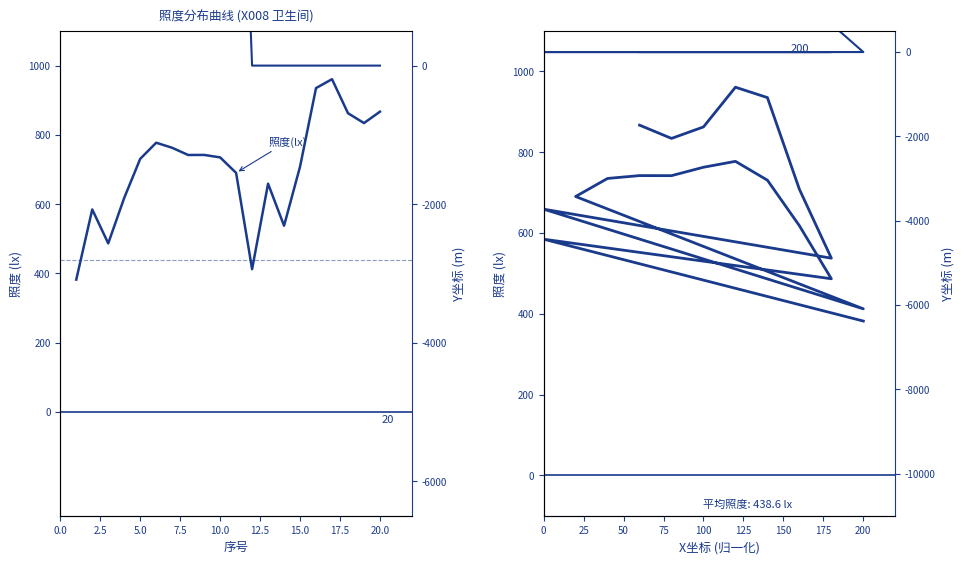

Read the X坐标 vs 照度(lx) value at 10.0.

730.6